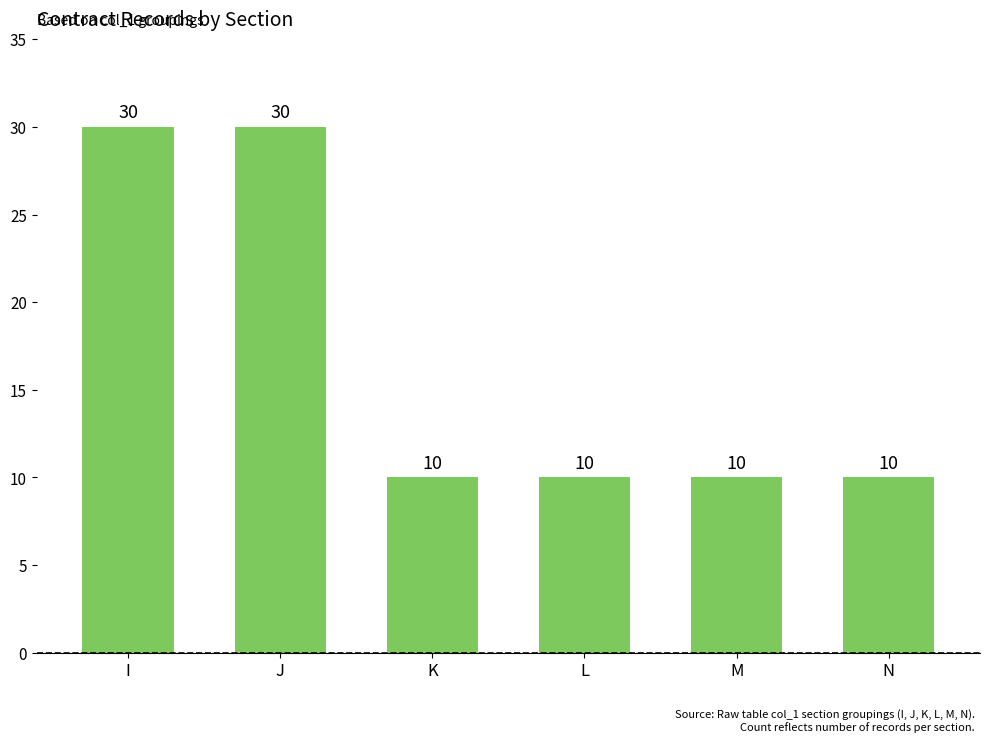

What is the sum of the values at N and M?

20